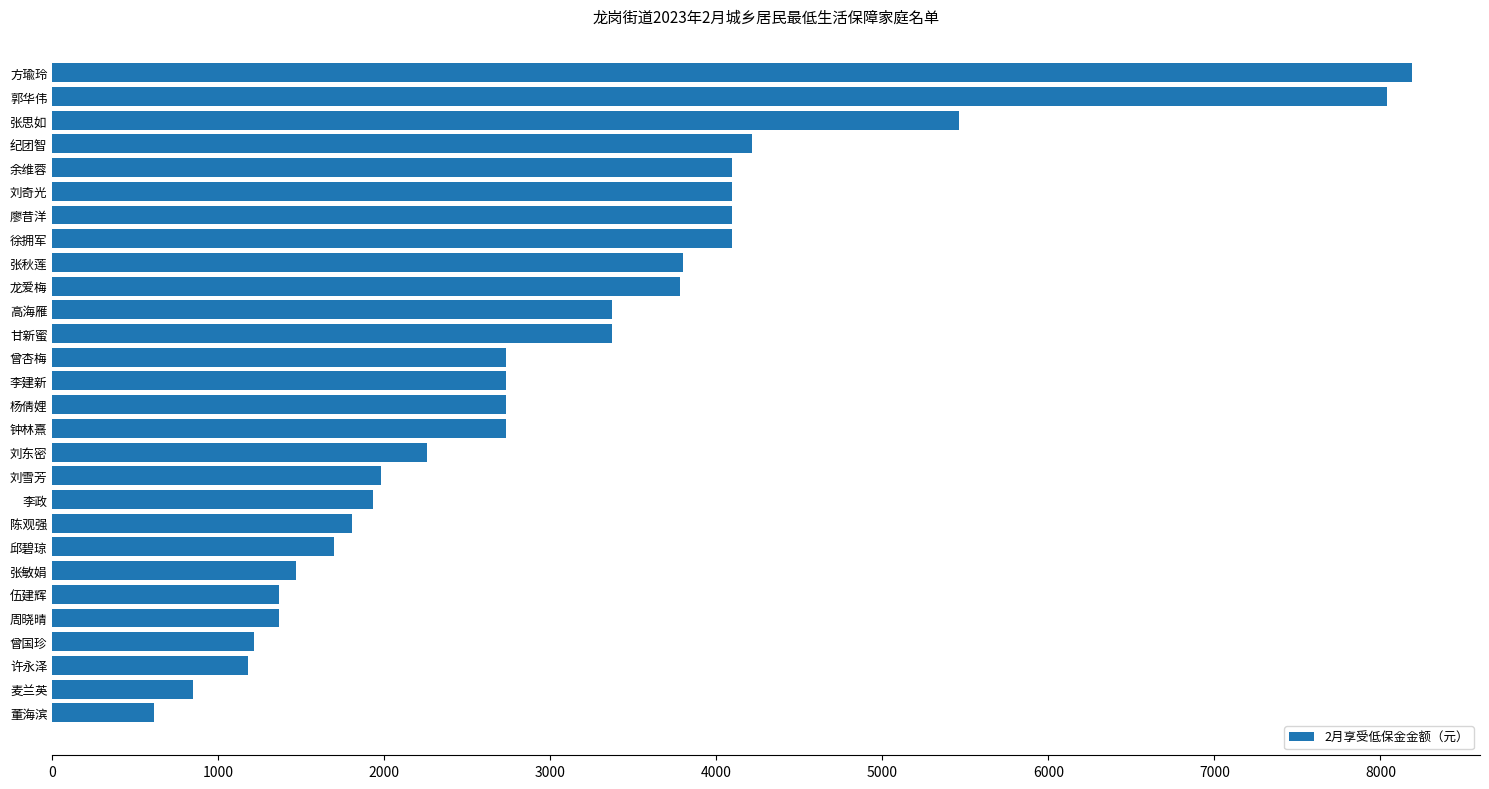

Which category has the lowest value across all series?

董海滨